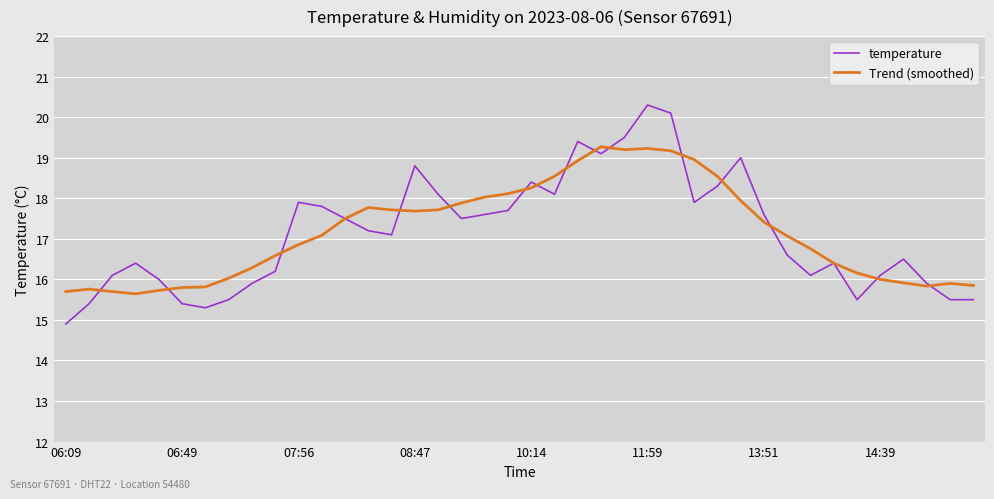

Which series has the widest spread of values?

temperature